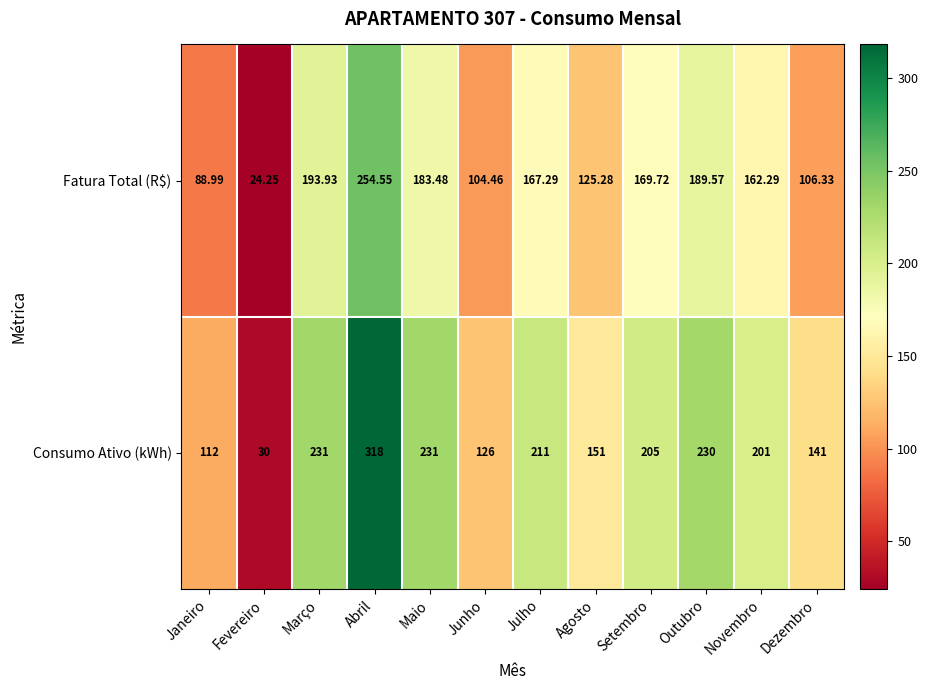

Rank the series by their maximum value, from highest to lowest.

Consumo Ativo (kWh), Fatura Total (R$)